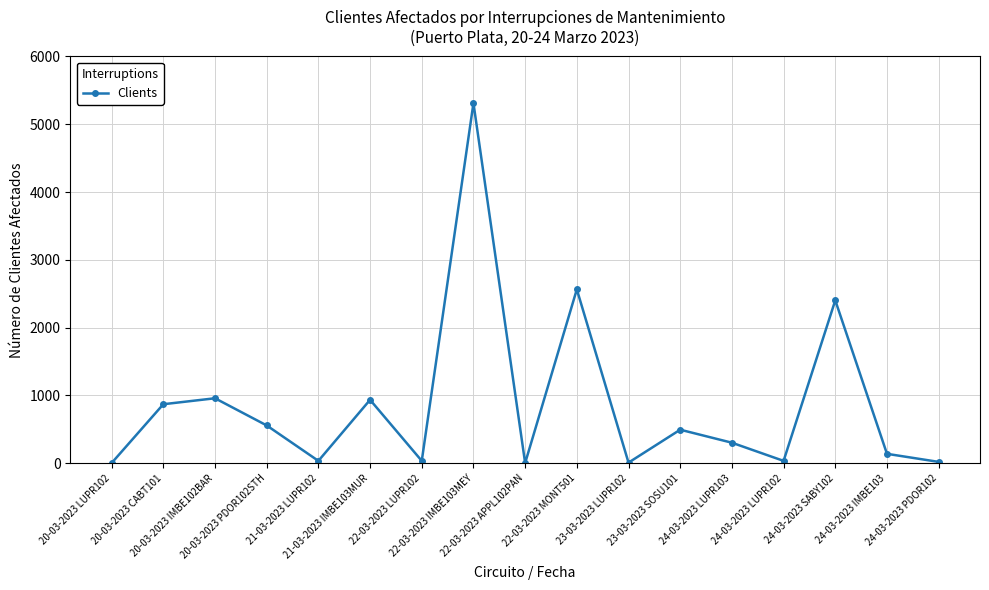

What is the sum of all values?

14635